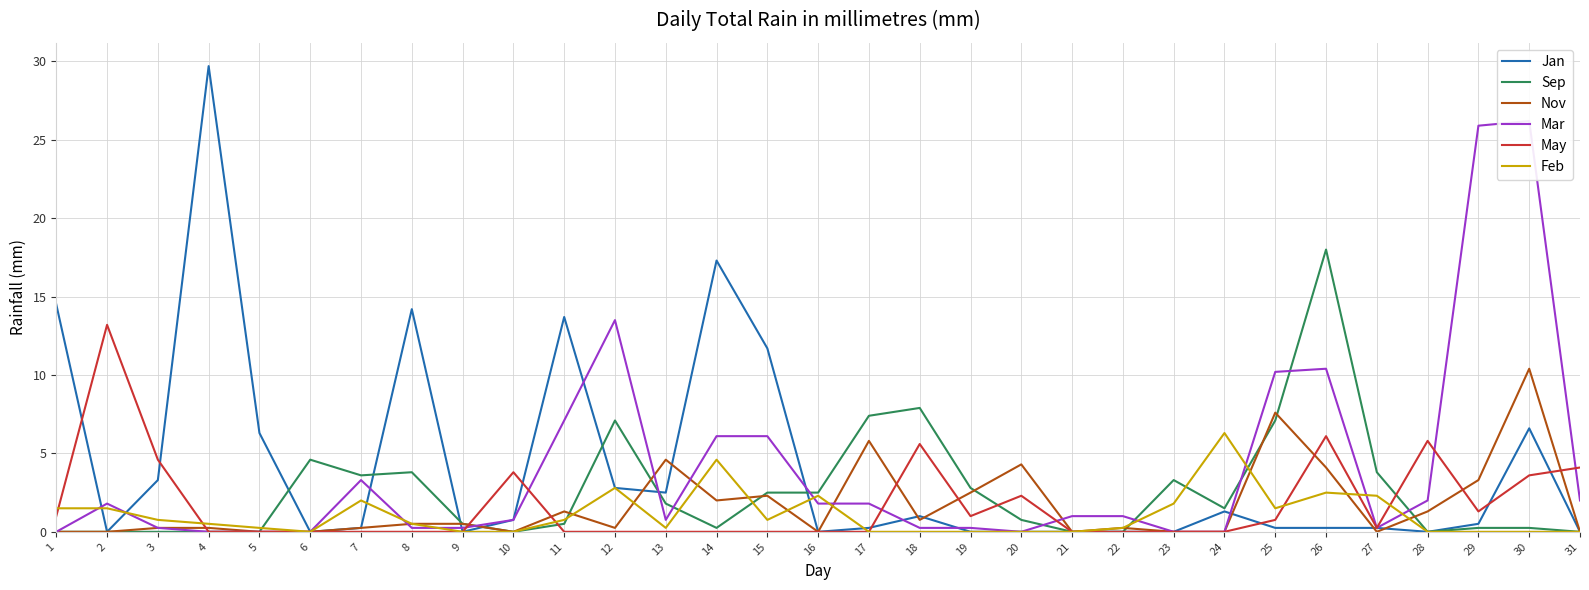

True or false: Sep has more than 2 interior local peaks.

True